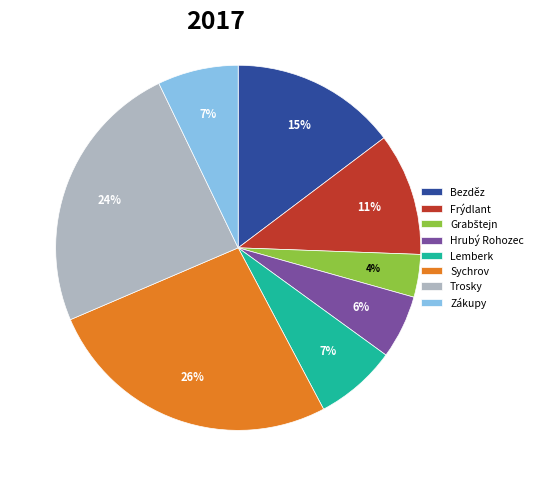

Is it true that Hrubý Rohozec is 6% of the pie?

True